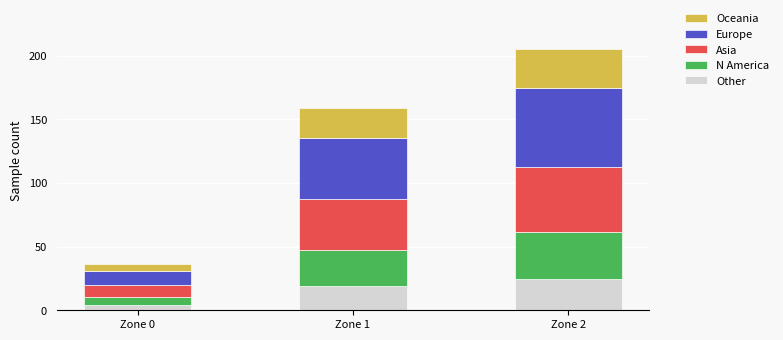

At which category is the sum across all series the highest?

Zone 2